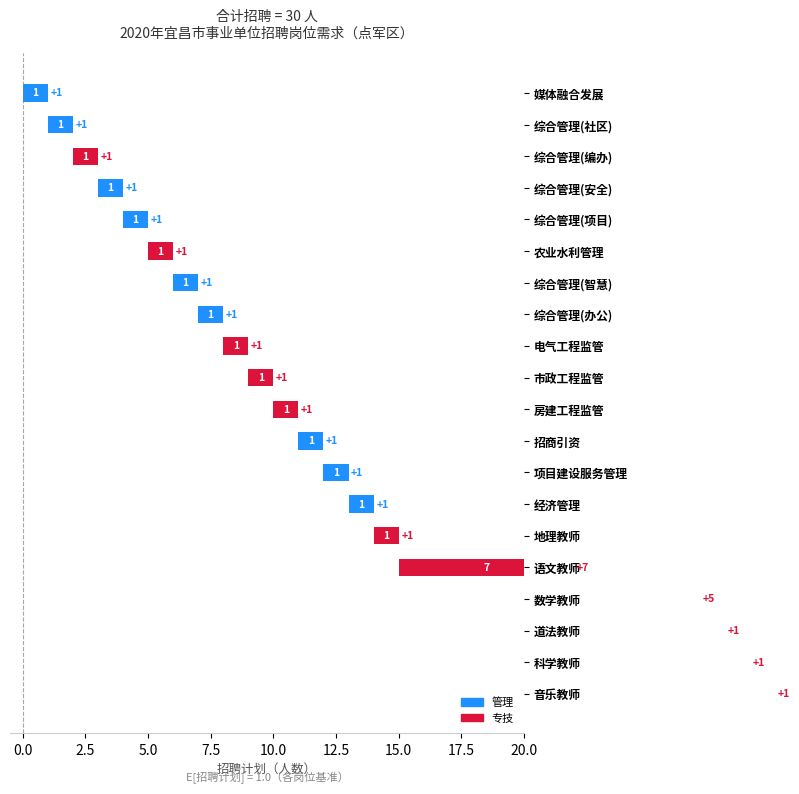

What is the minimum value shown in the chart?

1